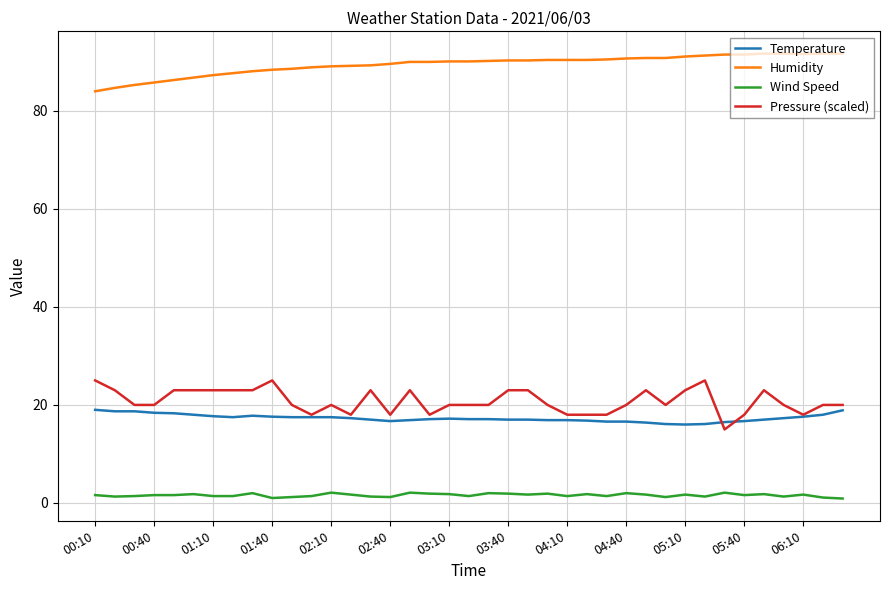

Rank the series by their maximum value, from lowest to highest.

Wind Speed, Temperature, Pressure (scaled), Humidity